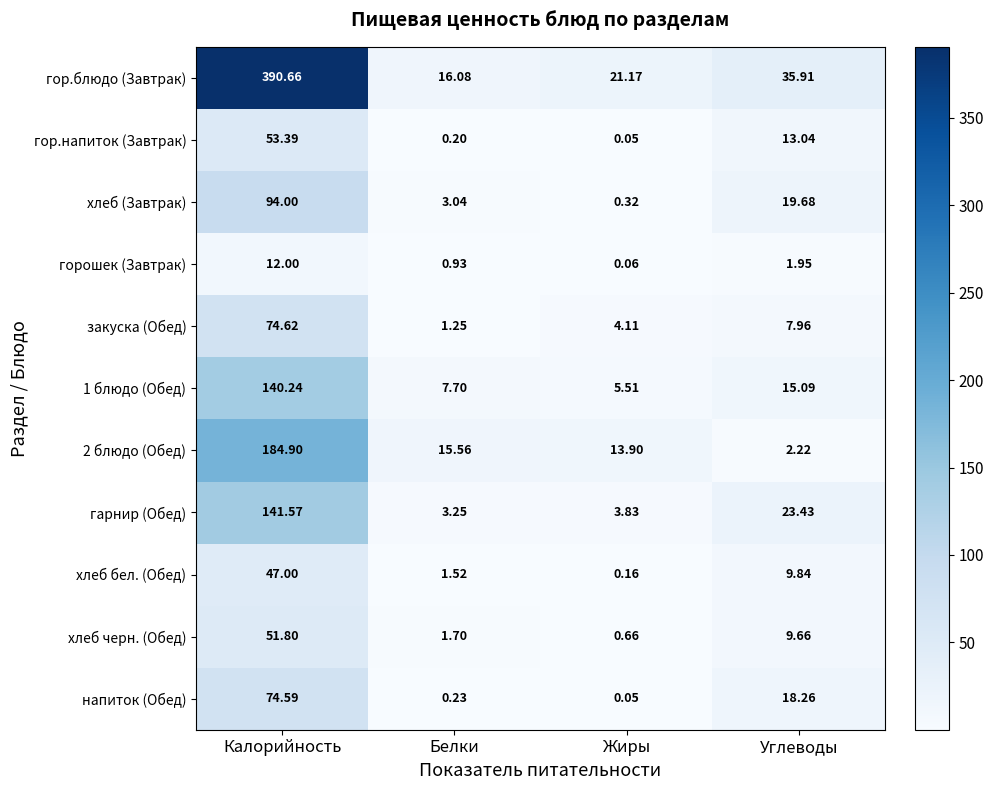

Which series changed the most between Калорийность and Жиры?

гор.блюдо (Завтрак)